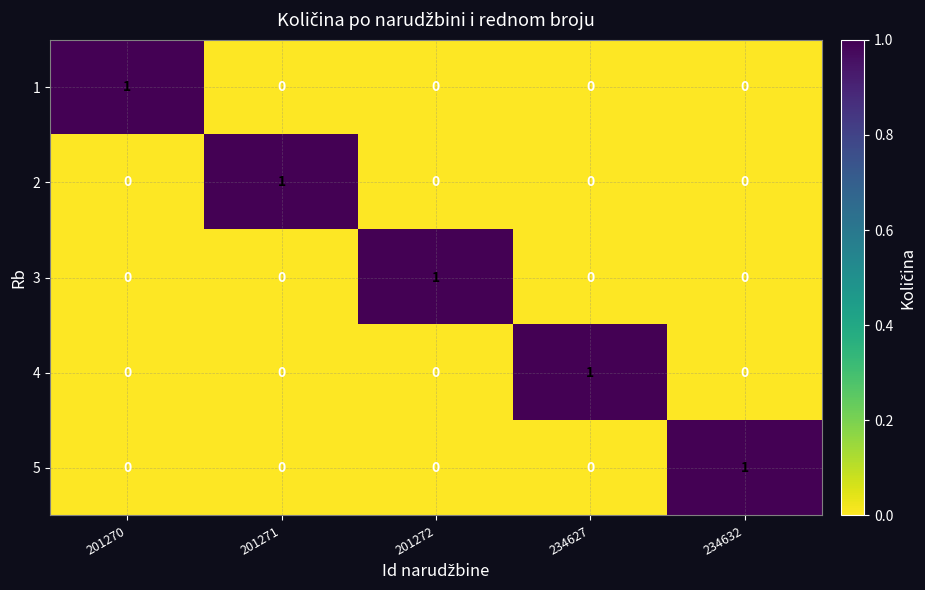

At how many categories does at least one series exceed 0?

5